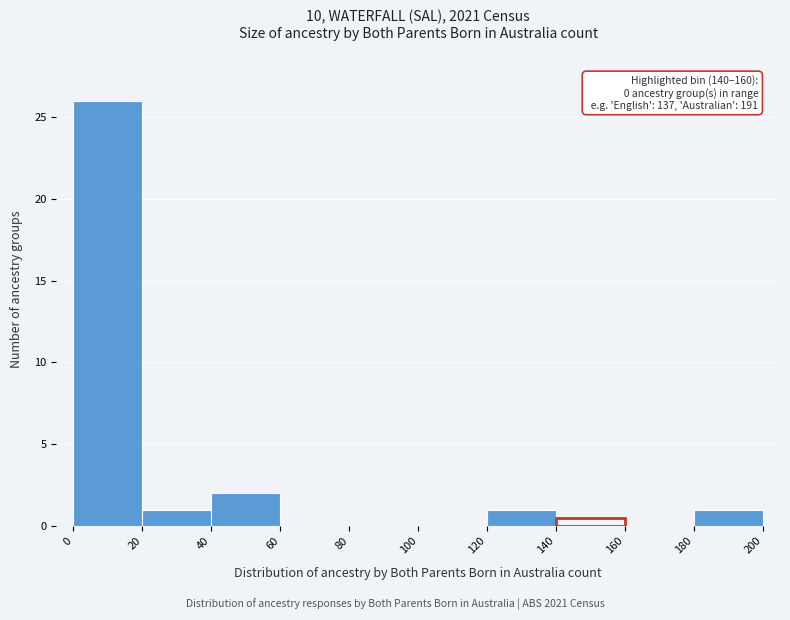

Which range on the x-axis has the tallest bar?

0 to 20